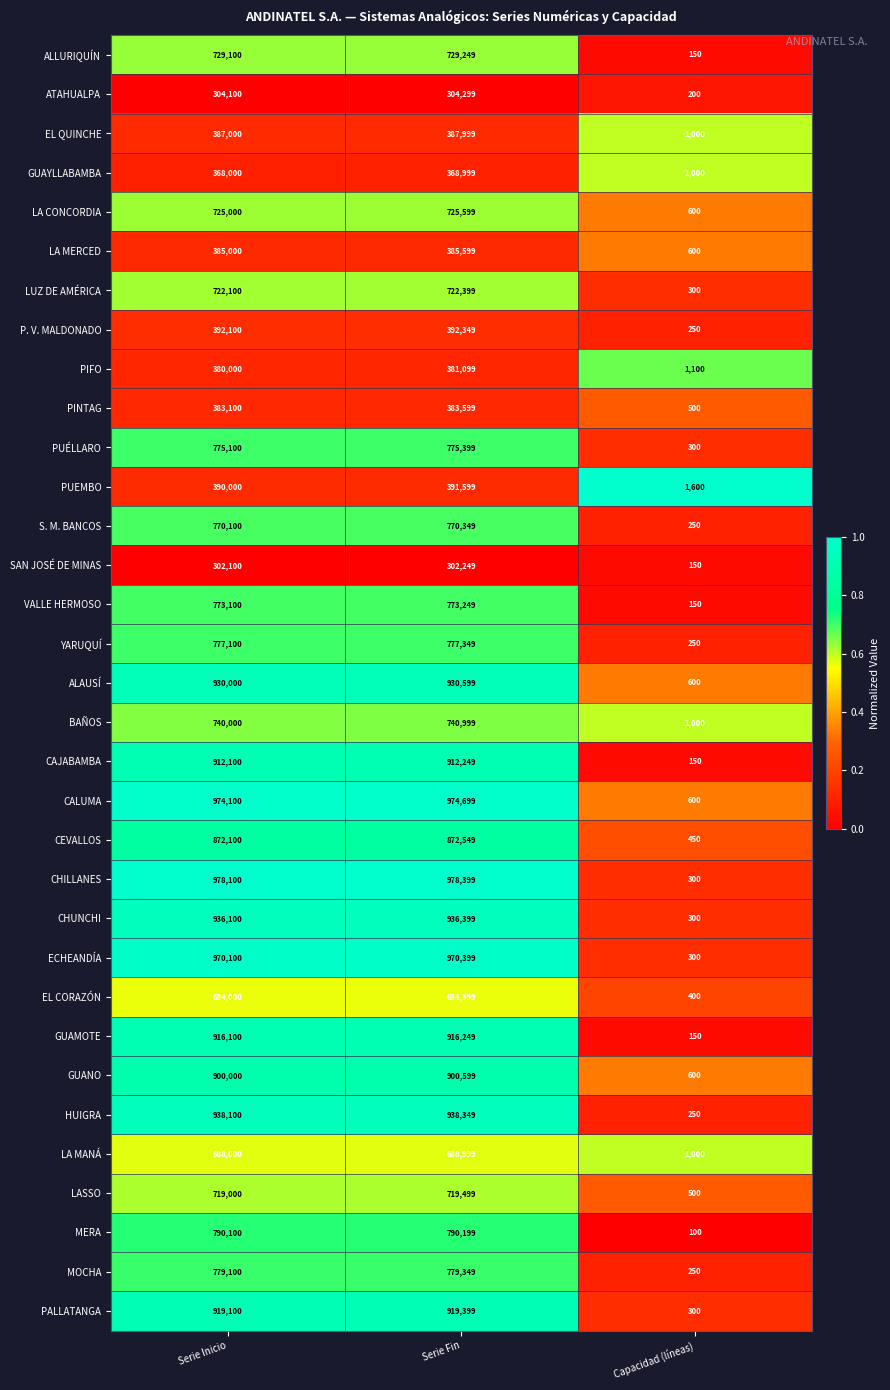

Which series has the largest total across all categories?

CHILLANES